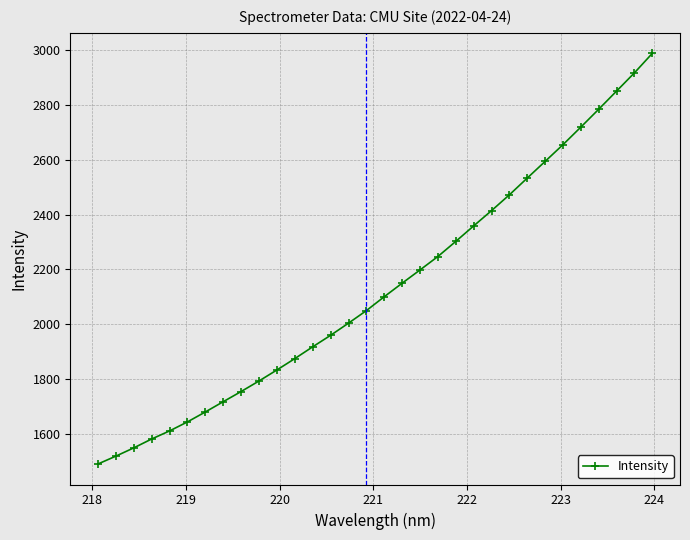

What is the value of the 14th point from the left?

1959.1